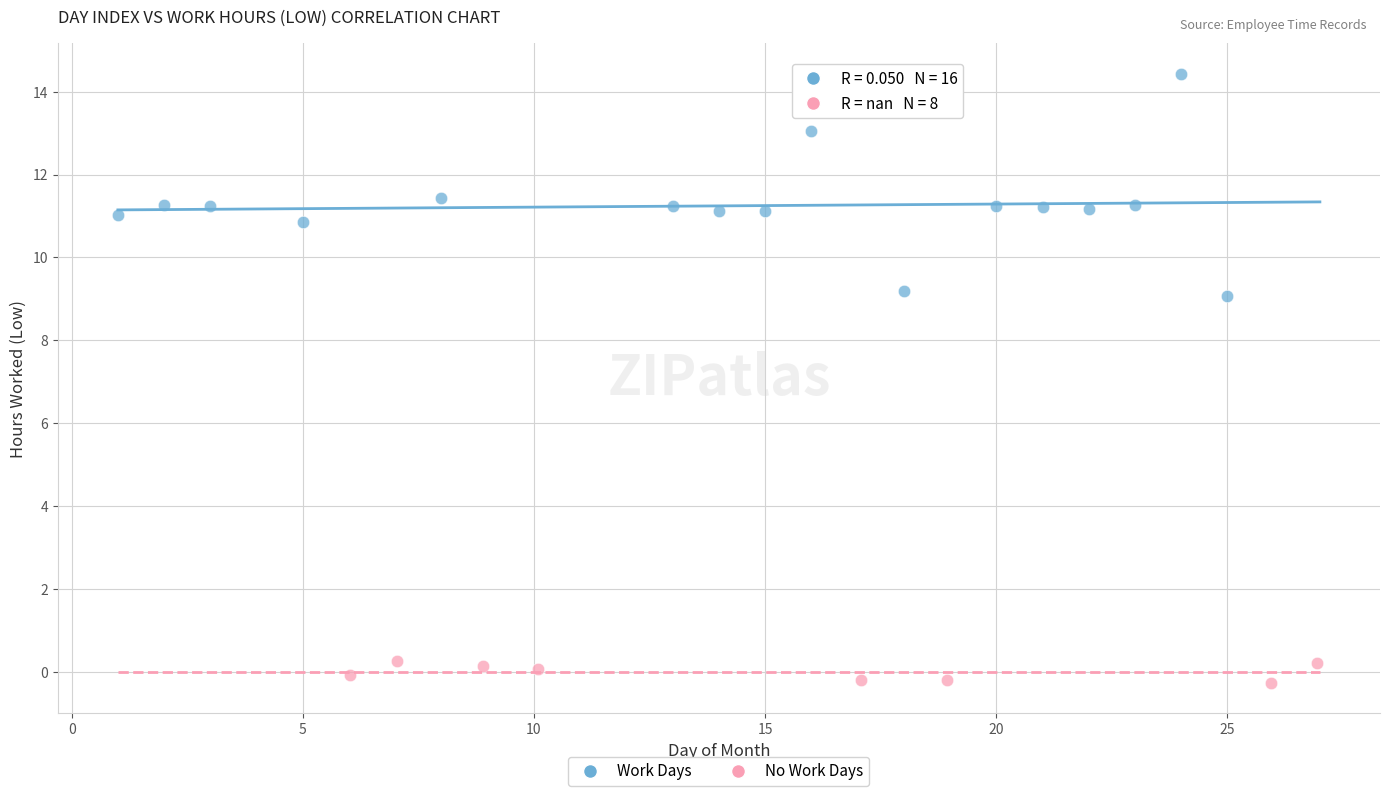

Which series contains the highest Y value?

Work Days